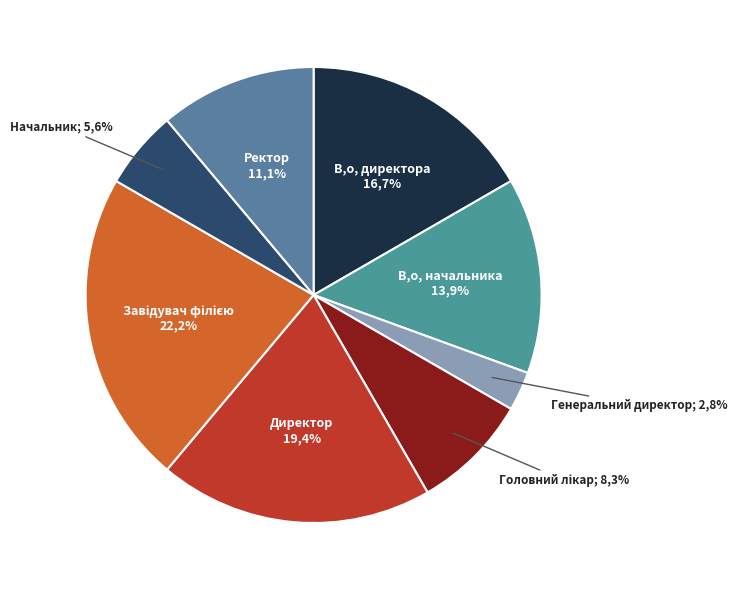

Is Завідувач філією the majority of the pie?

No